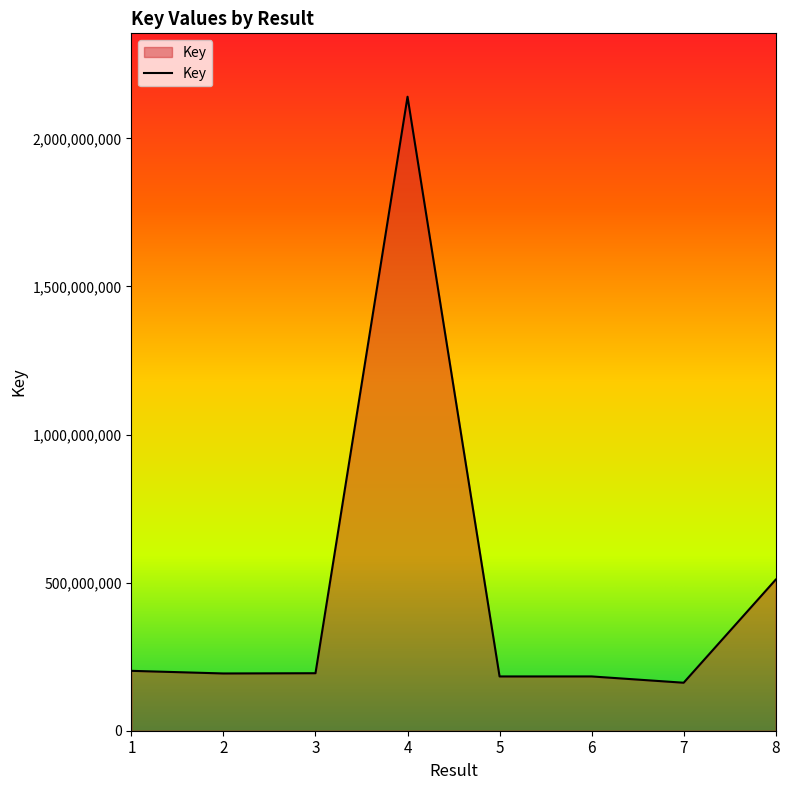

What is the change in value from 1 to 8?

+307896847